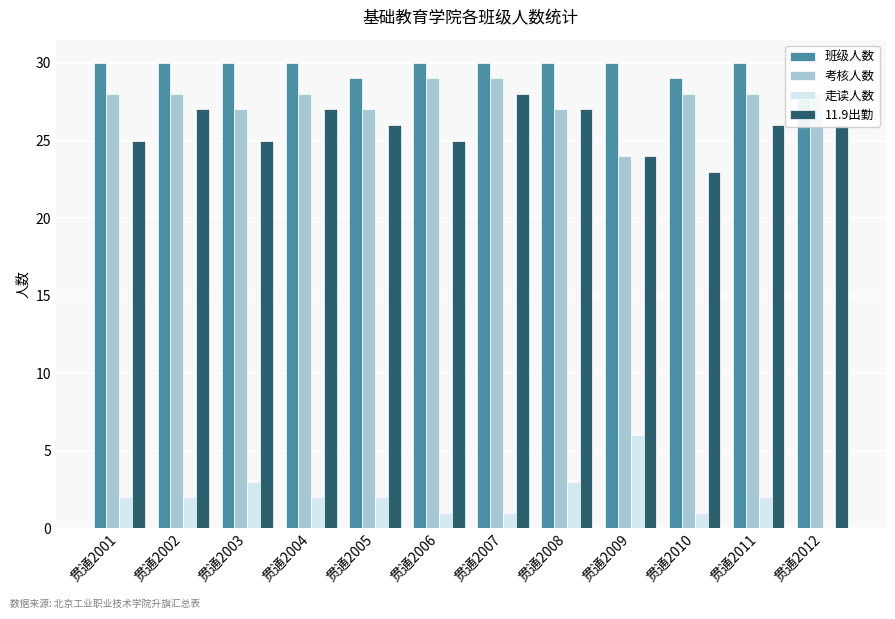

Which category has the highest value across all series?

贯通2001